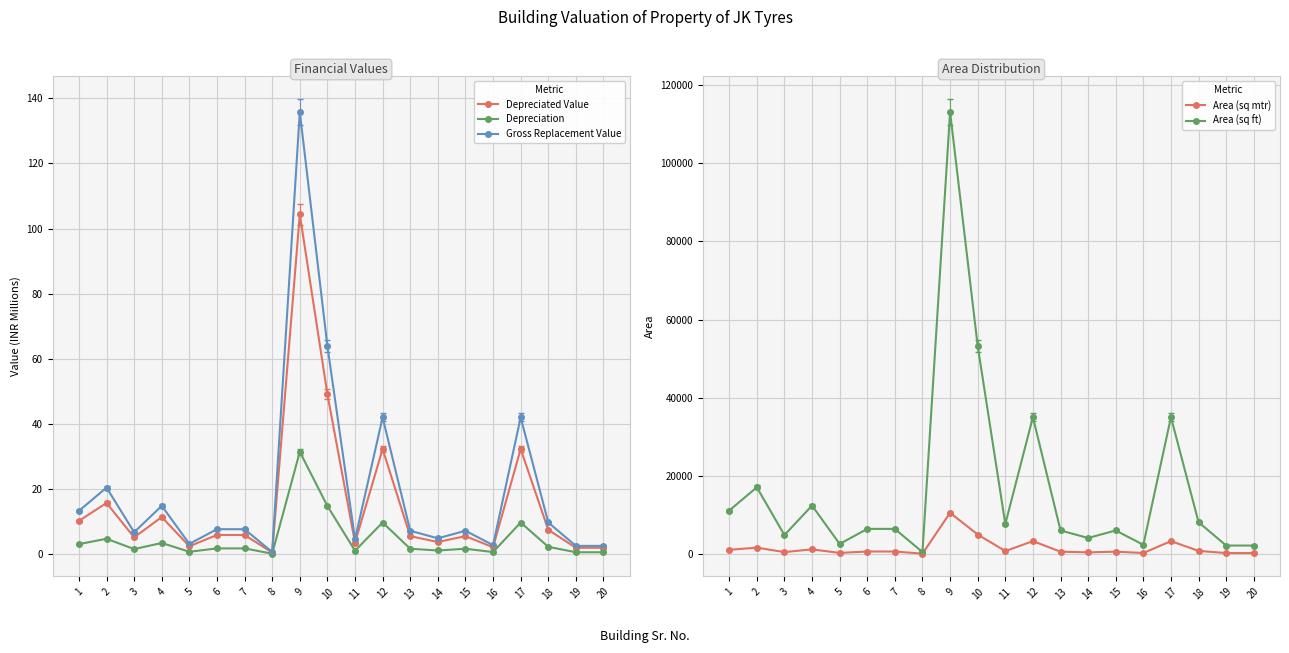

Which has a higher value, 20 or 10?

10